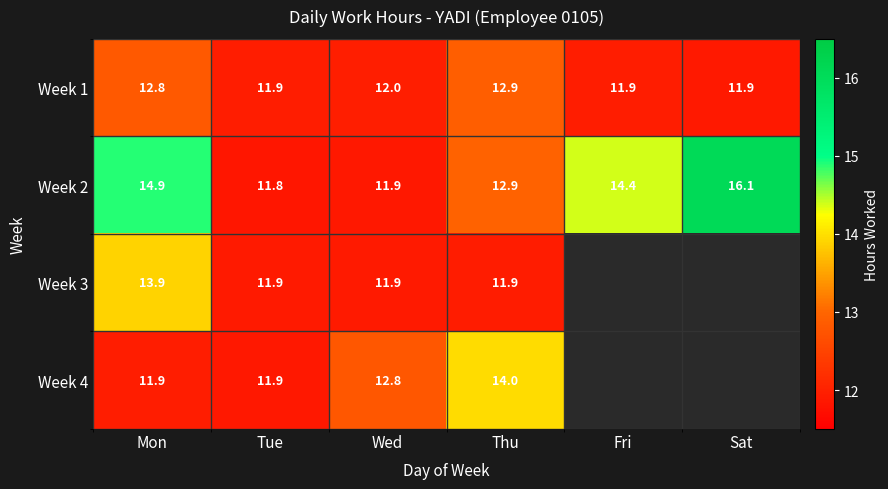

At which label is Week 1 closest to 12?

Wed